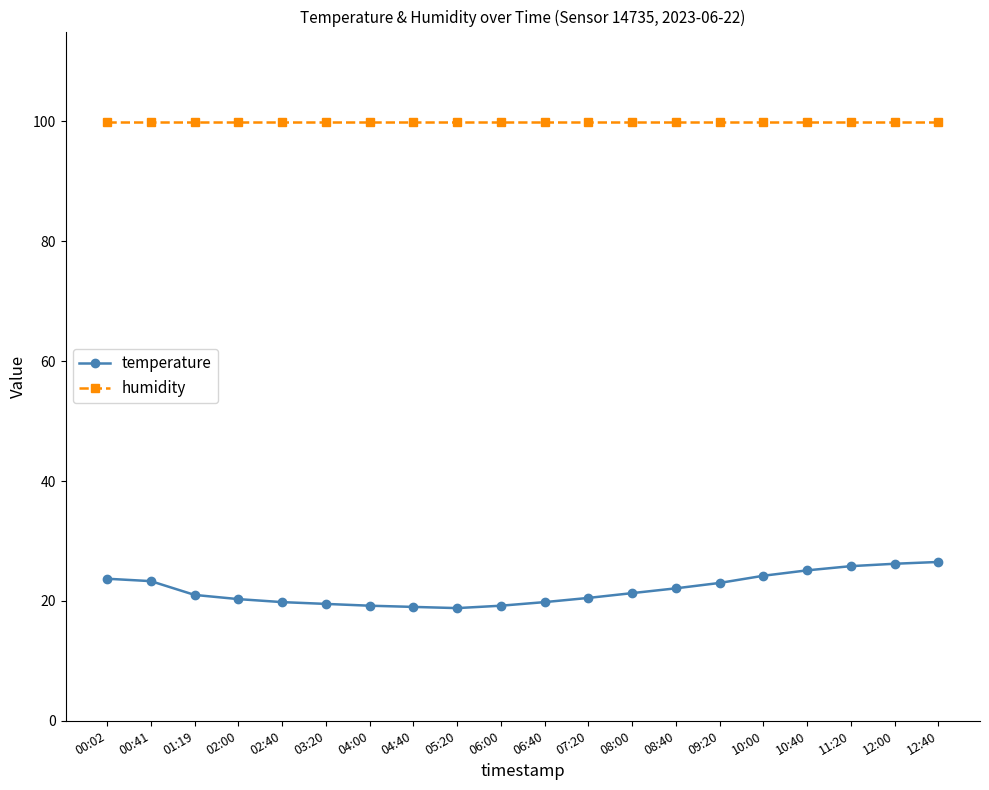

What is the difference between the highest and lowest values at 06:00?

80.7